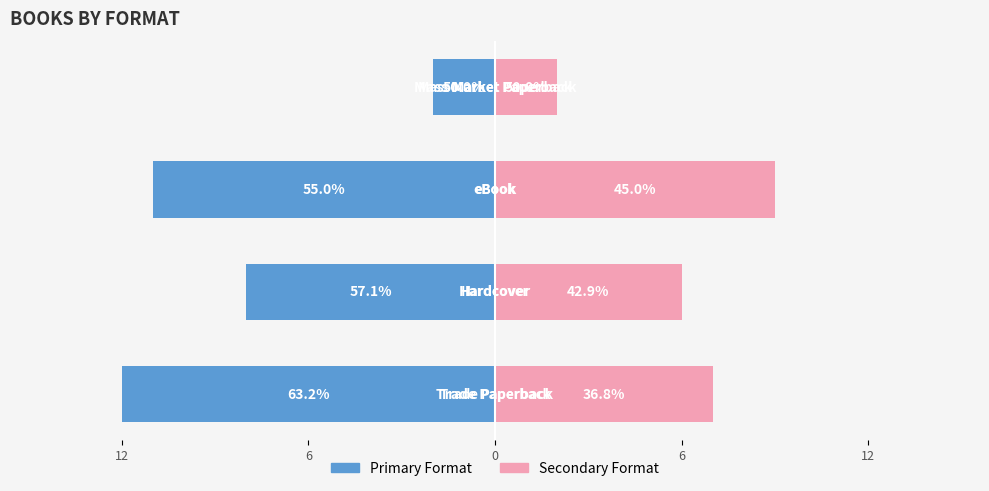

What is the approximate value of Trade Paperback count at 6, to the nearest 10?

-10